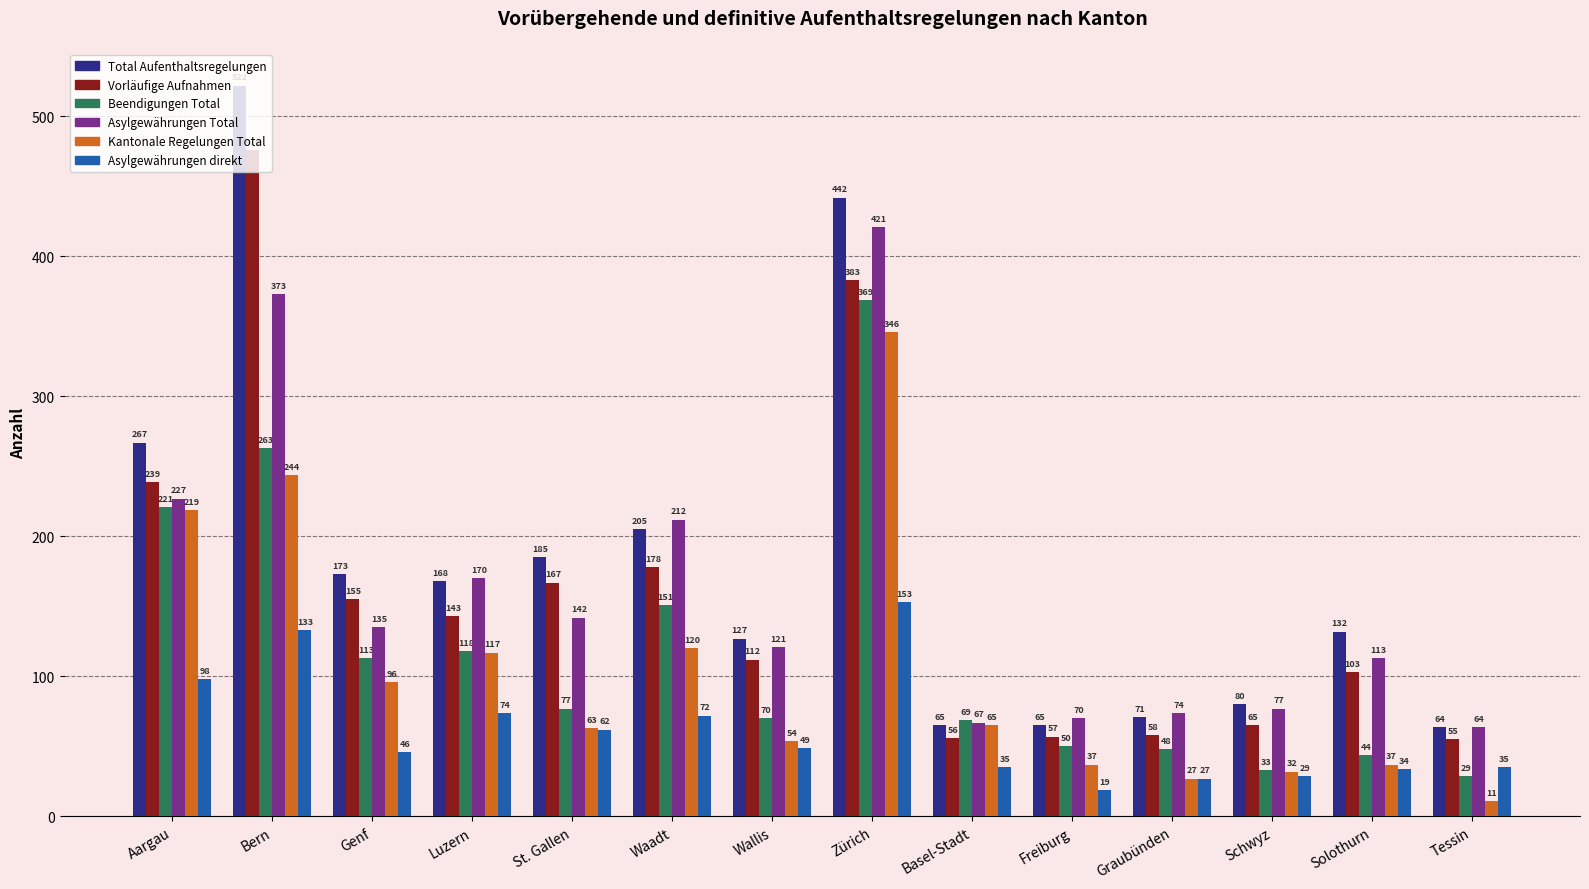

At how many categories does at least one series exceed 236?

3